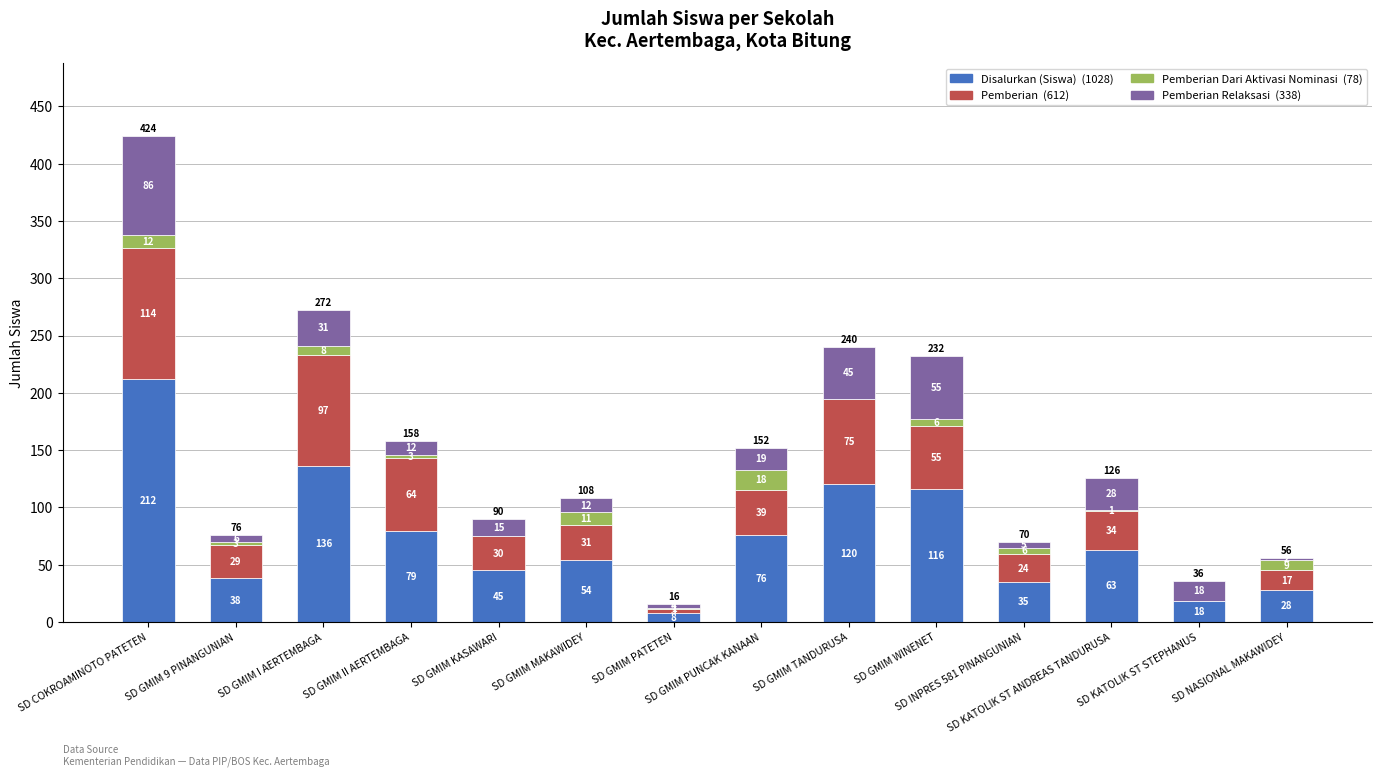

Count the number of data series in this chart.

4